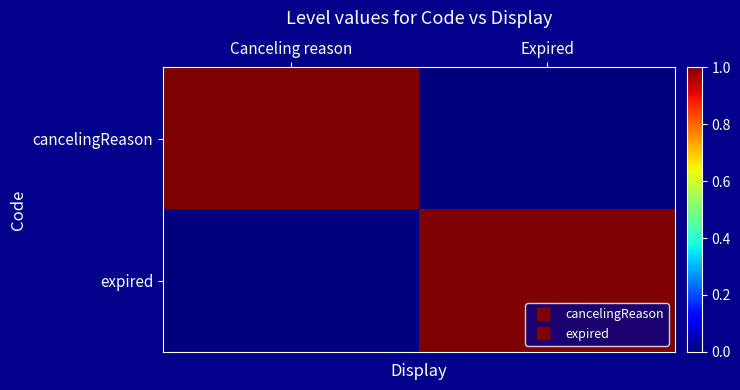

Reading right to left, transcribe all the data shown in this chart.

cancelingReason: Expired=0	Canceling reason=1
expired: Expired=1	Canceling reason=0